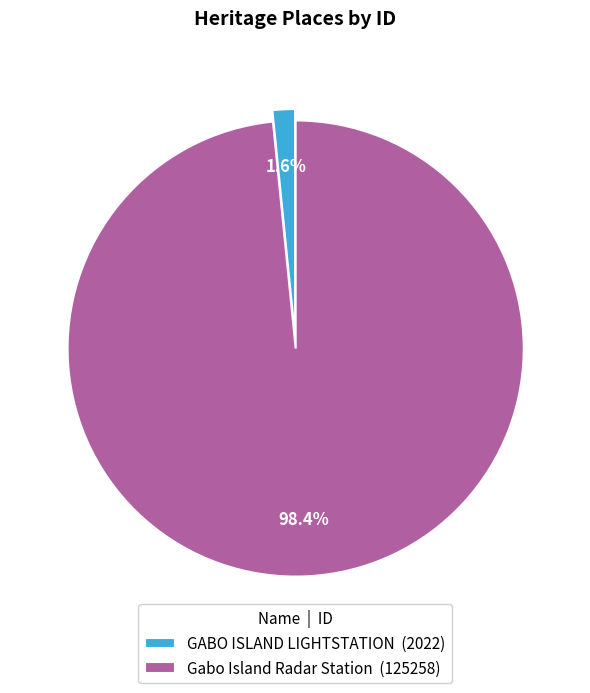

How many segments does this pie chart have?

2